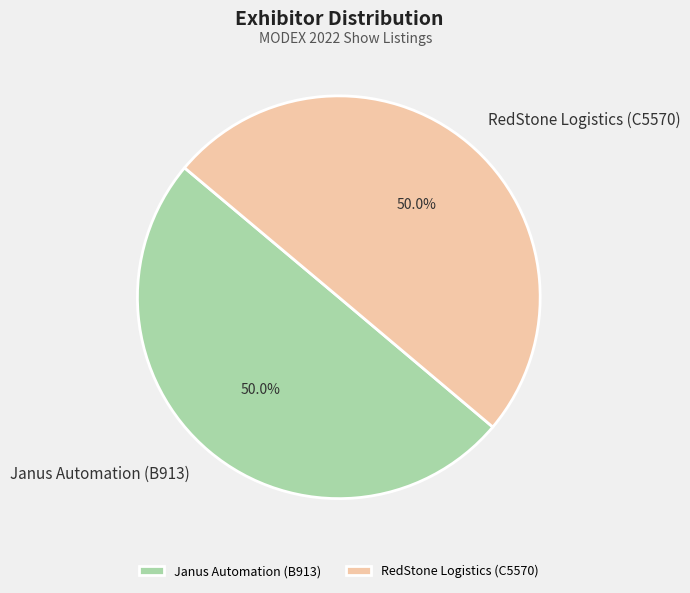

Combined, what portion of the pie is RedStone Logistics (C5570) and Janus Automation (B913)?

100.0%